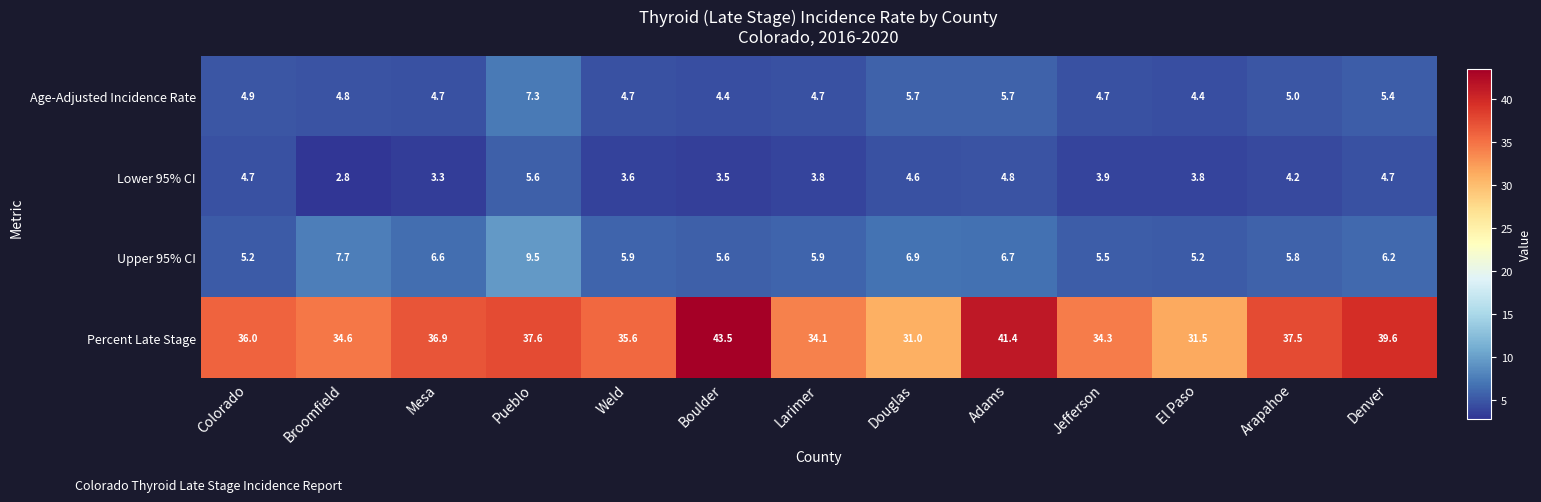

How many data points in Percent Late Stage are less than 36?

6